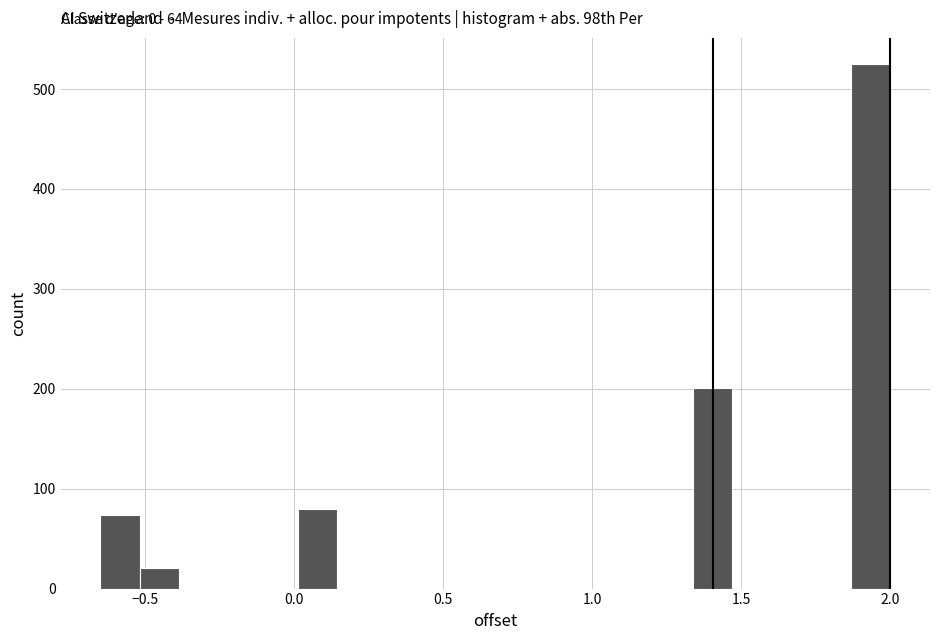

Around what value on the x-axis is the tallest bar? Give the approximate position of its centre, as read against the axis.

1.95